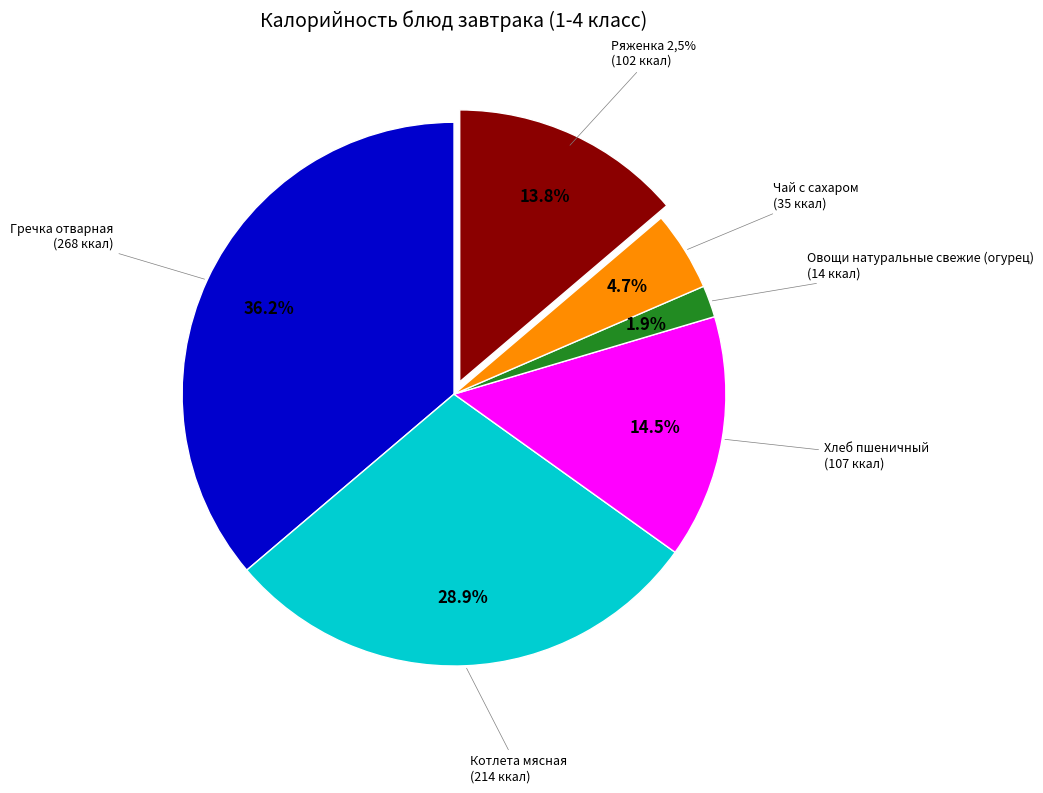

Rank the categories by value from highest to lowest.

Гречка отварная, Котлета мясная, Хлеб пшеничный, Ряженка 2,5%, Чай с сахаром, Овощи натуральные свежие (огурец)